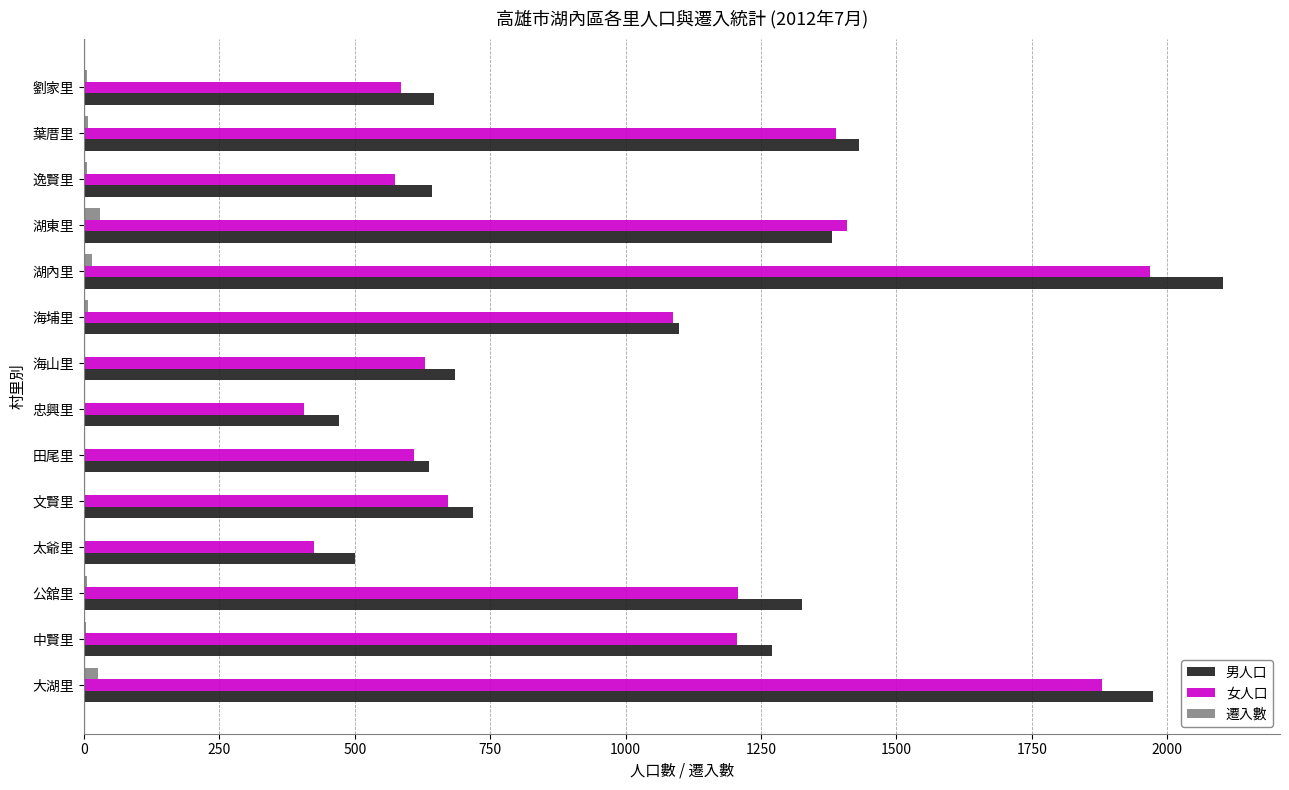

What is the sum of all 男人口 values?

14883